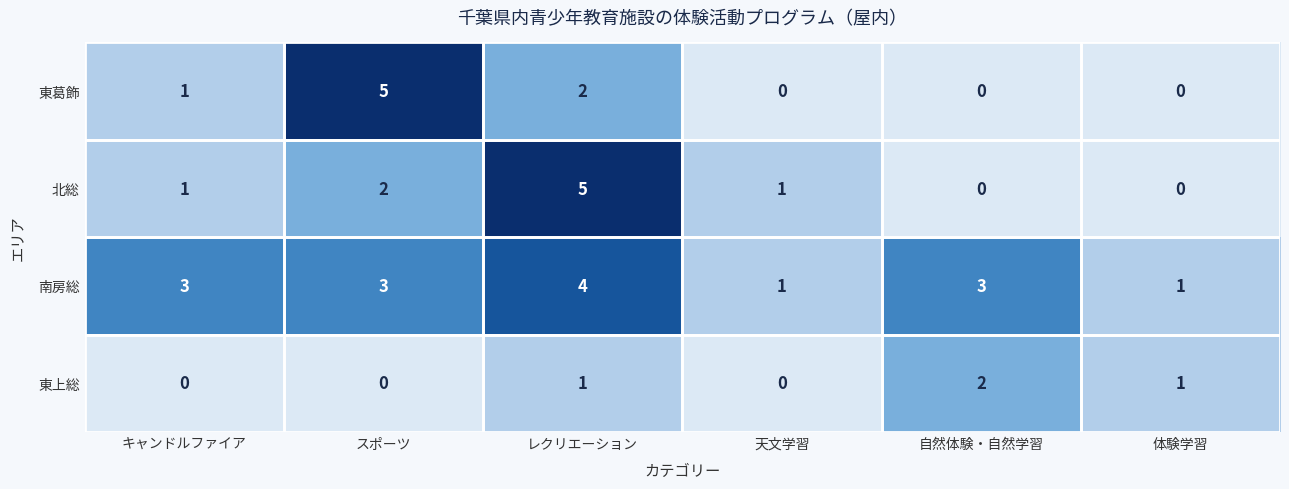

Count the 東葛飾 values in the range 0 to 2.

5